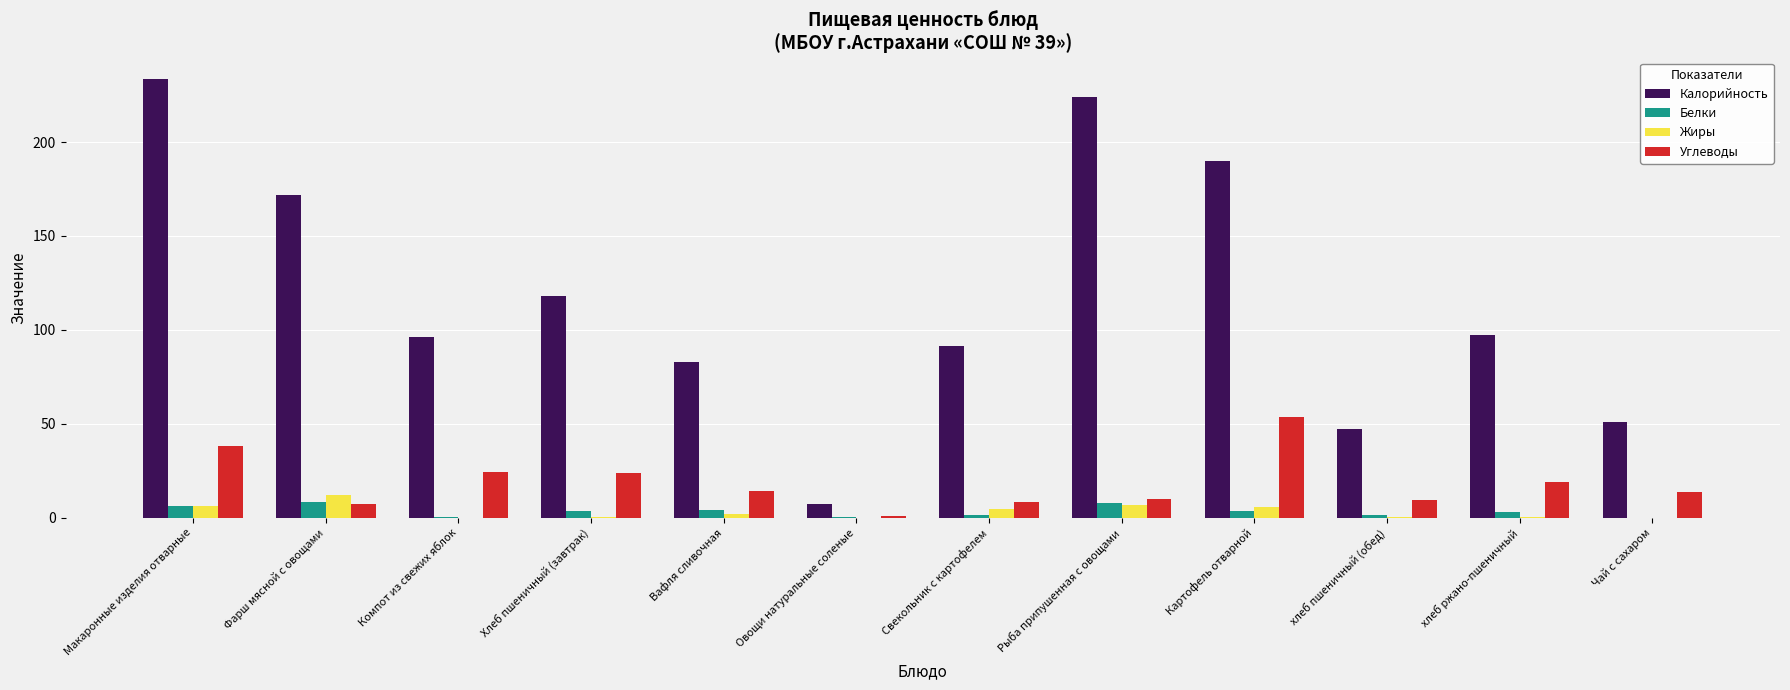

At which category is the sum across all series the highest?

Макаронные изделия отварные